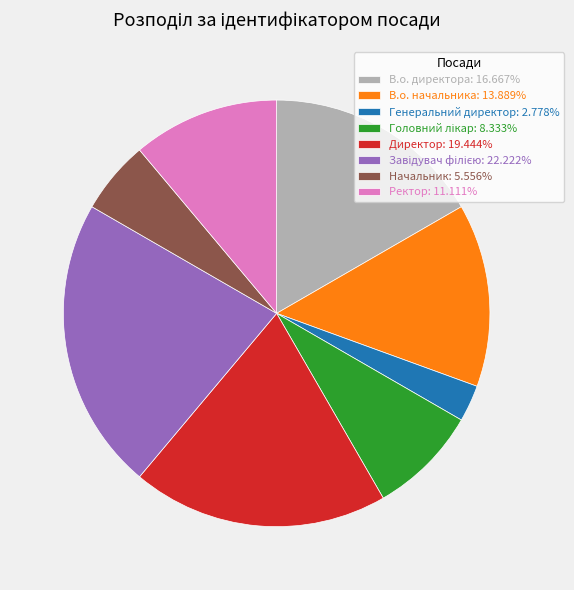

The Ректор slice represents 20% of the pie. True or false?

False